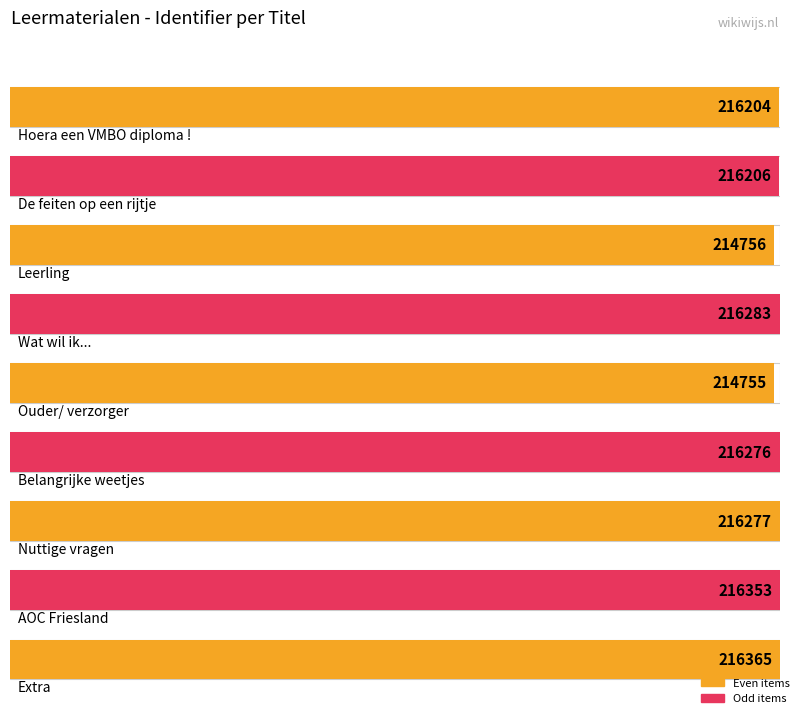

Rank the categories by value from highest to lowest.

Extra, AOC Friesland, Wat wil ik..., Nuttige vragen, Belangrijke weetjes, De feiten op een rijtje, Hoera een VMBO diploma !, Leerling, Ouder/ verzorger